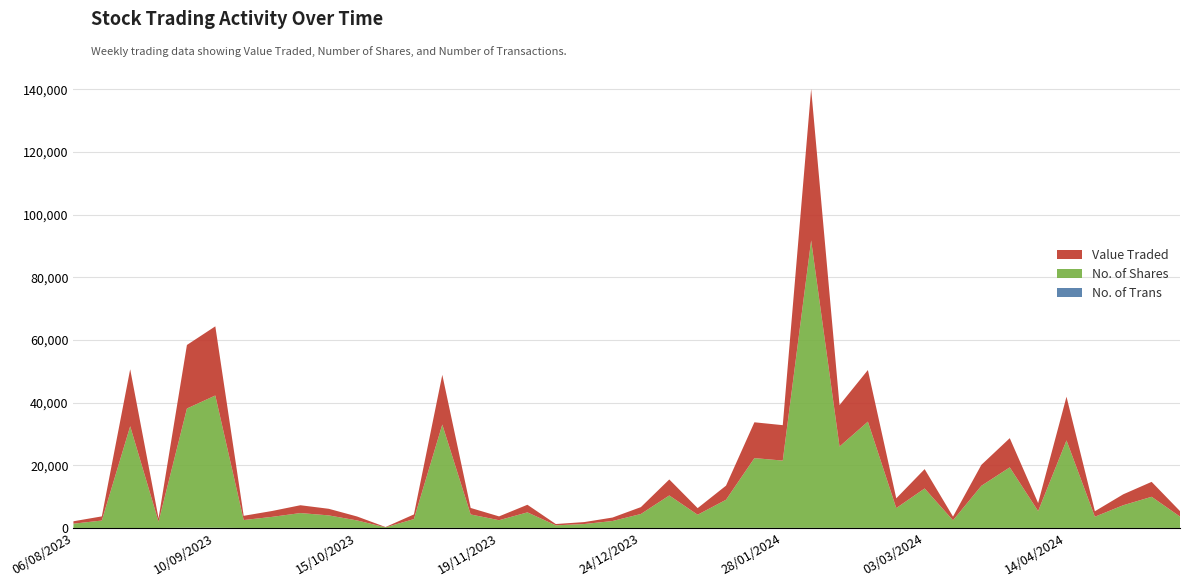

Reading right to left, extract all data points from this chart.

No. of Trans: 06/08/2023=17	13/08/2023=22	20/08/2023=9	27/08/2023=14	03/09/2023=76	10/09/2023=78	17/09/2023=17	24/09/2023=20	01/10/2023=48	08/10/2023=32	15/10/2023=22	22/10/2023=4	29/10/2023=25	05/11/2023=47	12/11/2023=37	19/11/2023=6	26/11/2023=22	03/12/2023=13	10/12/2023=9	17/12/2023=20	24/12/2023=14	31/12/2023=34	07/01/2024=18	14/01/2024=30	21/01/2024=50	28/01/2024=37	04/02/2024=45	11/02/2024=33	18/02/2024=37	25/02/2024=33	03/03/2024=28	10/03/2024=11	17/03/2024=26	24/03/2024=37	31/03/2024=22	14/04/2024=25	21/04/2024=33	28/04/2024=22	05/05/2024=34	12/05/2024=20
No. of Shares: 06/08/2023=1364	13/08/2023=2363	20/08/2023=32467	27/08/2023=1994	03/09/2023=38060	10/09/2023=42204	17/09/2023=2525	24/09/2023=3536	01/10/2023=4723	08/10/2023=3993	15/10/2023=2387	22/10/2023=201	29/10/2023=2828	05/11/2023=32968	12/11/2023=4290	19/11/2023=2484	26/11/2023=4970	03/12/2023=842	10/12/2023=1261	17/12/2023=2216	24/12/2023=4461	31/12/2023=10348	07/01/2024=4216	14/01/2024=8987	21/01/2024=22255	28/01/2024=21480	04/02/2024=91732	11/02/2024=25960	18/02/2024=33905	25/02/2024=6330	03/03/2024=12591	10/03/2024=2442	17/03/2024=13446	24/03/2024=19315	31/03/2024=5374	14/04/2024=27930	21/04/2024=3570	28/04/2024=7249	05/05/2024=9926	12/05/2024=3627
Value Traded: 06/08/2023=768	13/08/2023=1325	20/08/2023=18182	27/08/2023=1087	03/09/2023=20267	10/09/2023=22070	17/09/2023=1346	24/09/2023=1873	01/10/2023=2494	08/10/2023=2104	15/10/2023=1257	22/10/2023=107	29/10/2023=1483	05/11/2023=15862	12/11/2023=2073	19/11/2023=1215	26/11/2023=2424	03/12/2023=417	10/12/2023=618	17/12/2023=1102	24/12/2023=2194	31/12/2023=5108	07/01/2024=2108	14/01/2024=4499	21/01/2024=11429	28/01/2024=11299	04/02/2024=48323	11/02/2024=13222	18/02/2024=16464	25/02/2024=3106	03/03/2024=6175	10/03/2024=1196	17/03/2024=6683	24/03/2024=9314	31/03/2024=2568	14/04/2024=13941	21/04/2024=1747	28/04/2024=3483	05/05/2024=4765	12/05/2024=1746